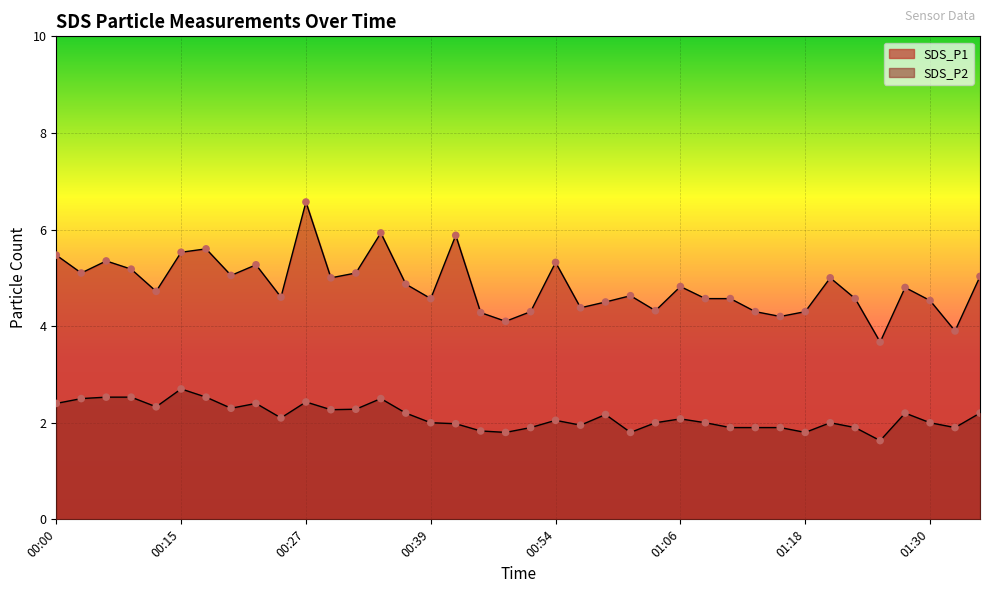

Which series has the widest spread of Y values?

SDS_P1